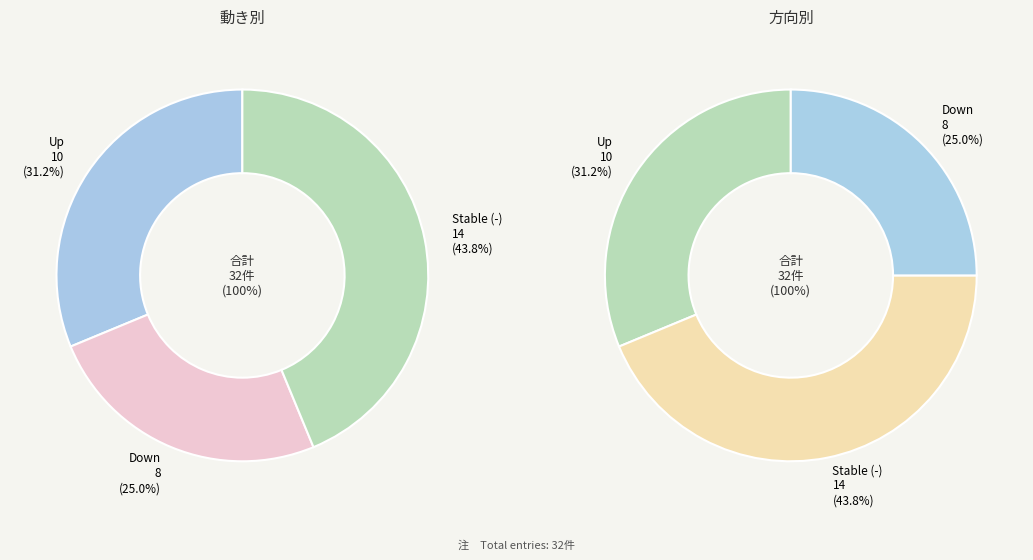

Which has a higher value, down or up?

up